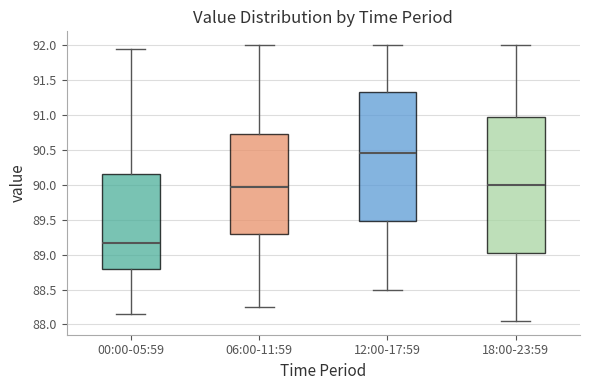

Which box's median line is the lowest?

00:00-05:59